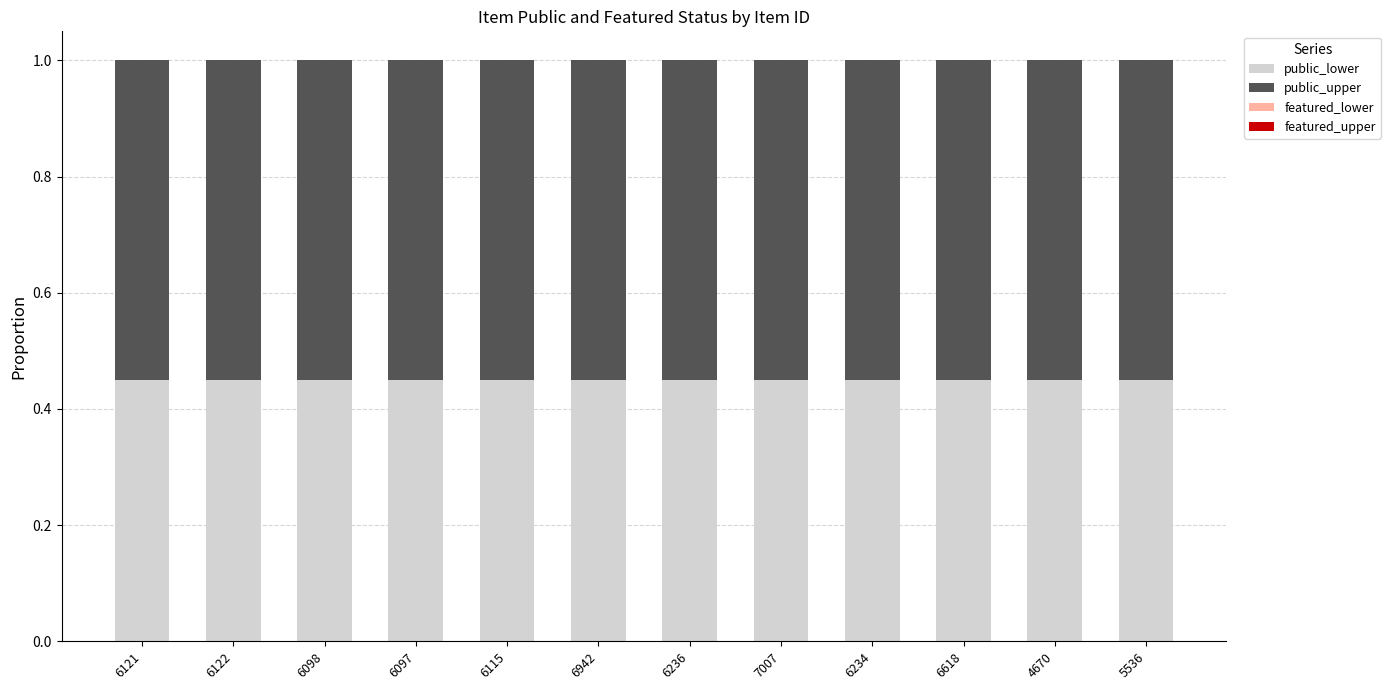

What is the sum of the public_lower values at 5536 and 6618?

0.9